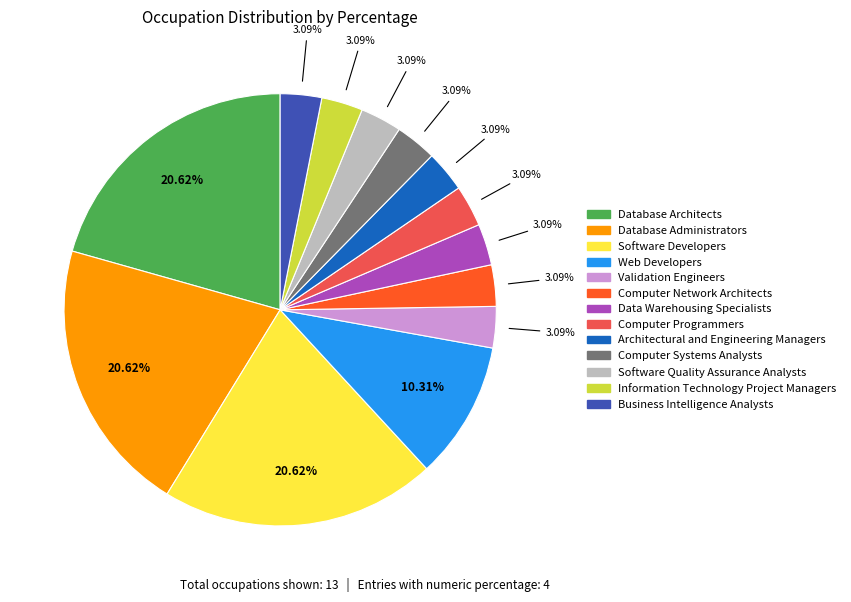

How much of the chart is everything except Information Technology Project Managers?

96.9%